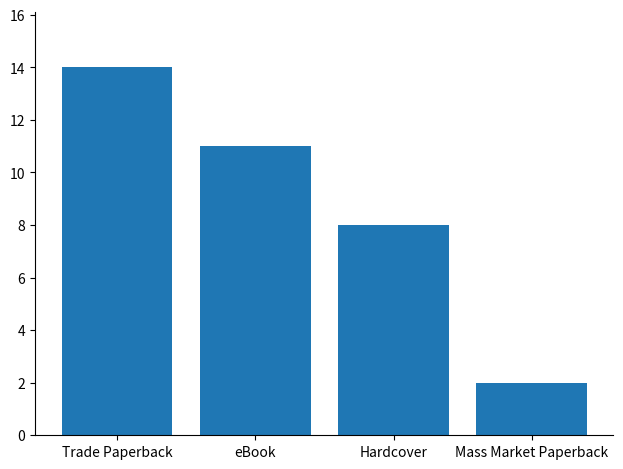

Where is the data nearest to the value 8?

Hardcover